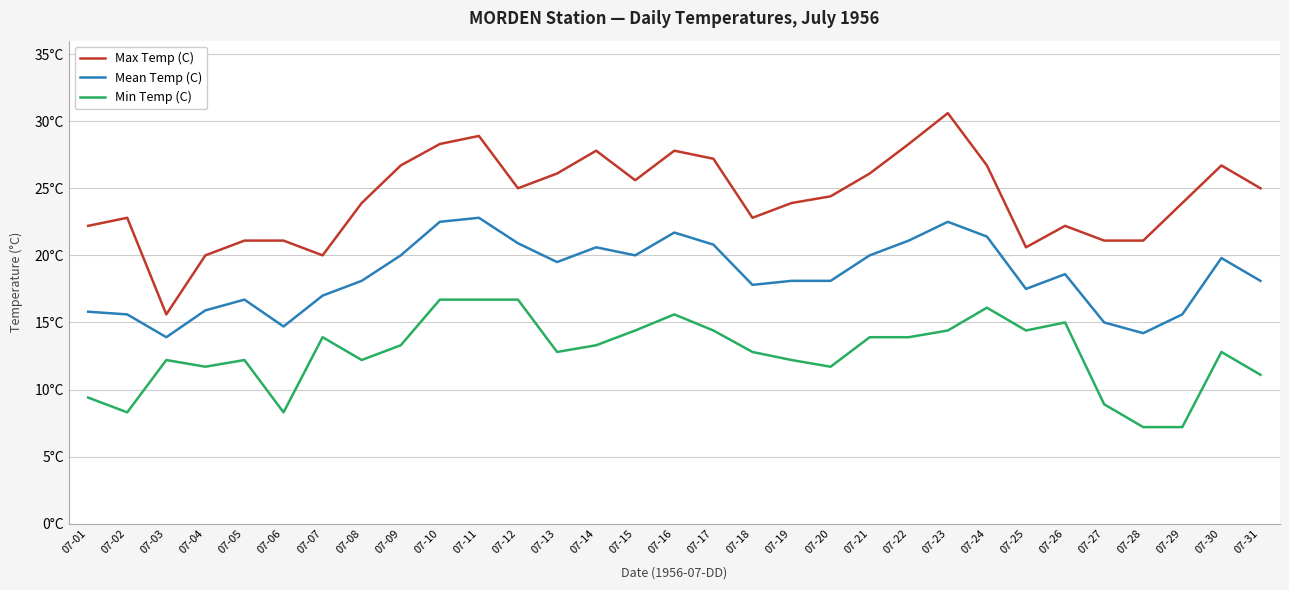

Which label corresponds to the smallest value in the chart?

07-28